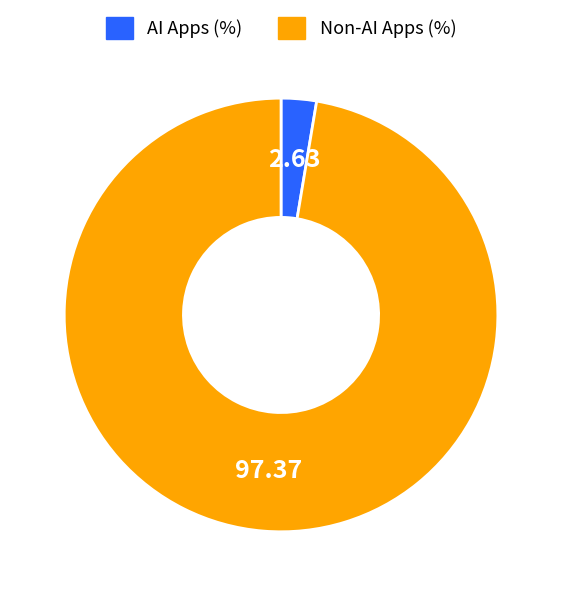

Rank the categories by value from highest to lowest.

Non-AI Apps (%), AI Apps (%)